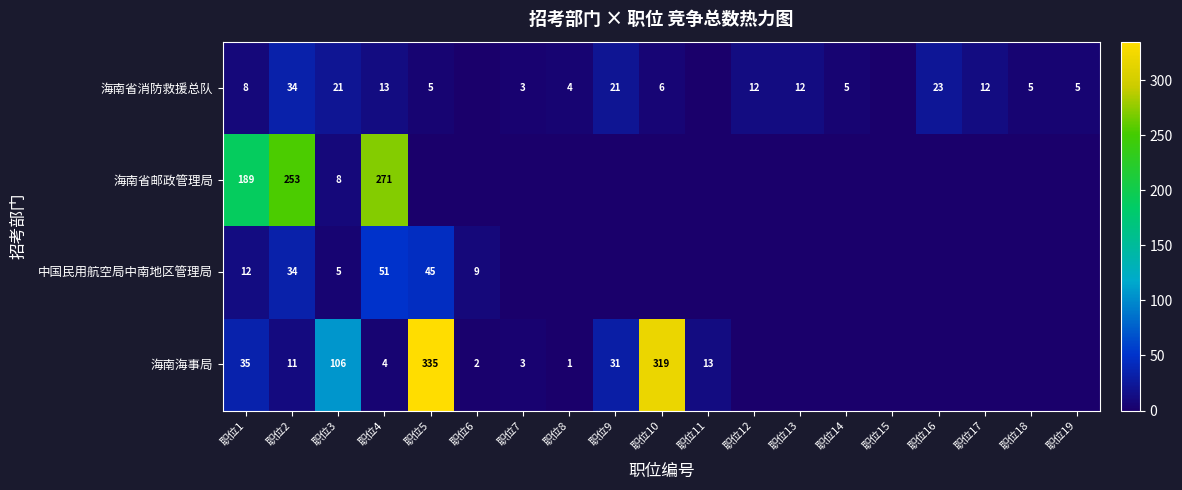

What is the total value across all series at 职位11?

13